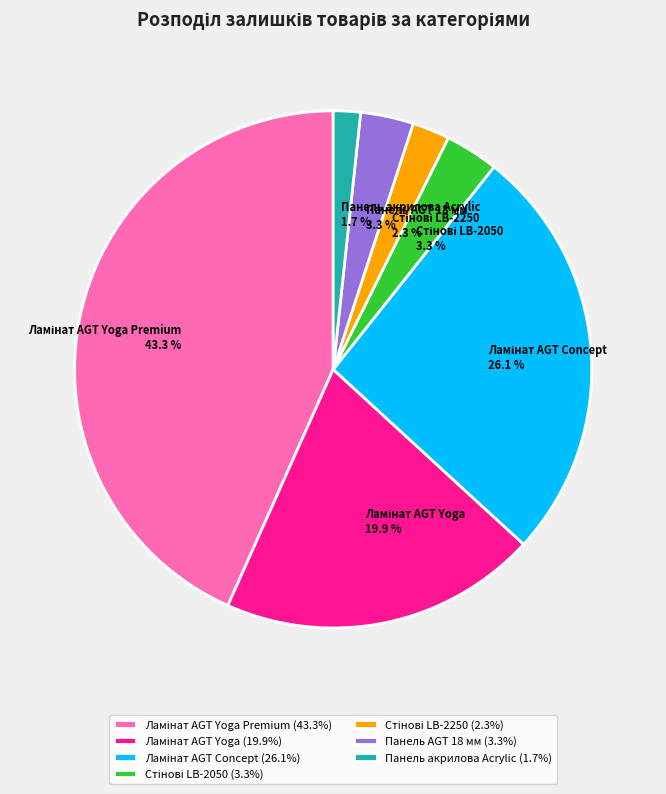

Does any single category account for the majority?

No